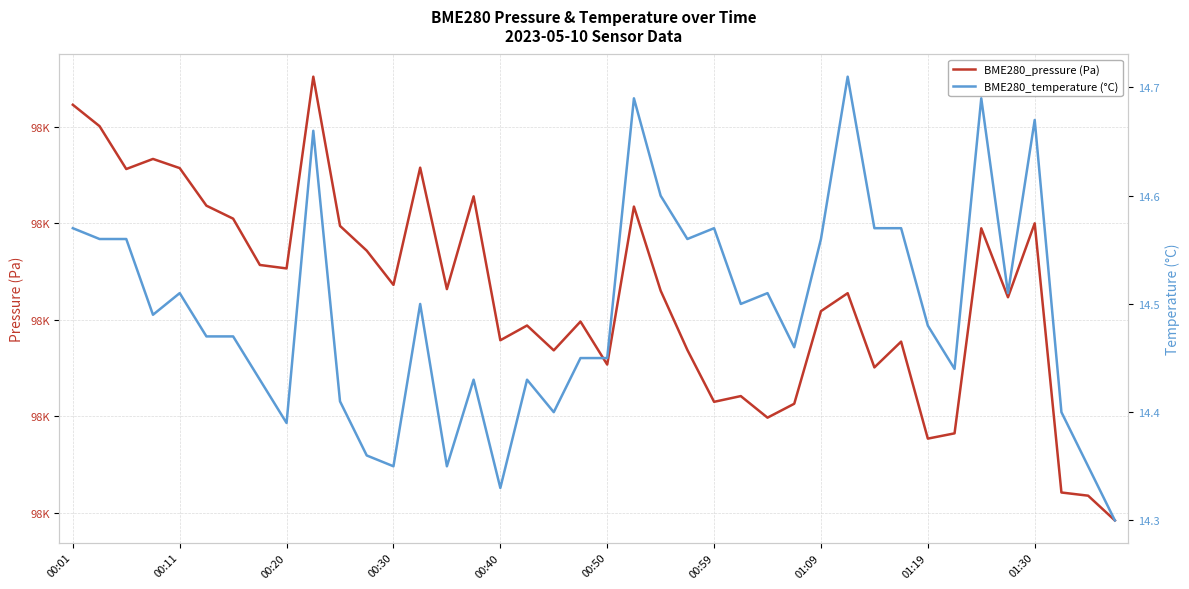

How many data points in BME280_pressure (Pa) are less than 98326?

20